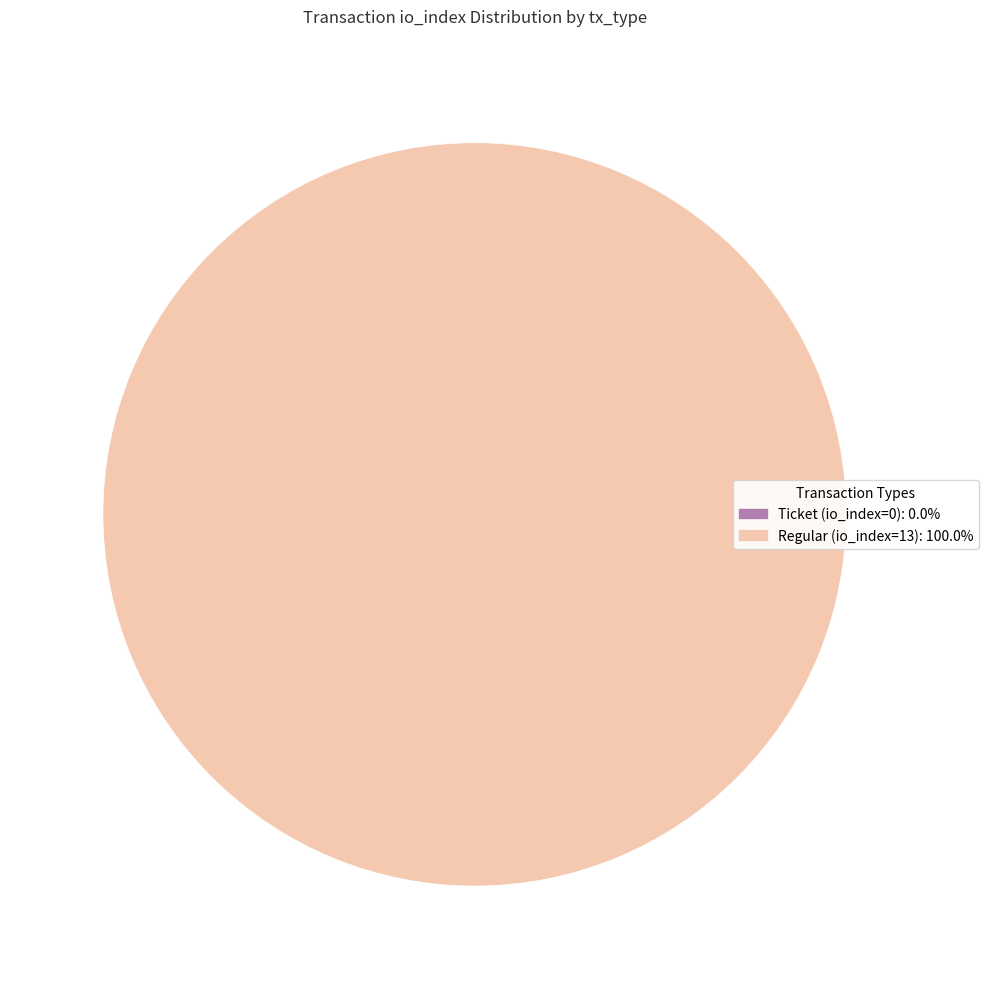

Is it true that Regular (io_index=13) is 100% of the pie?

True